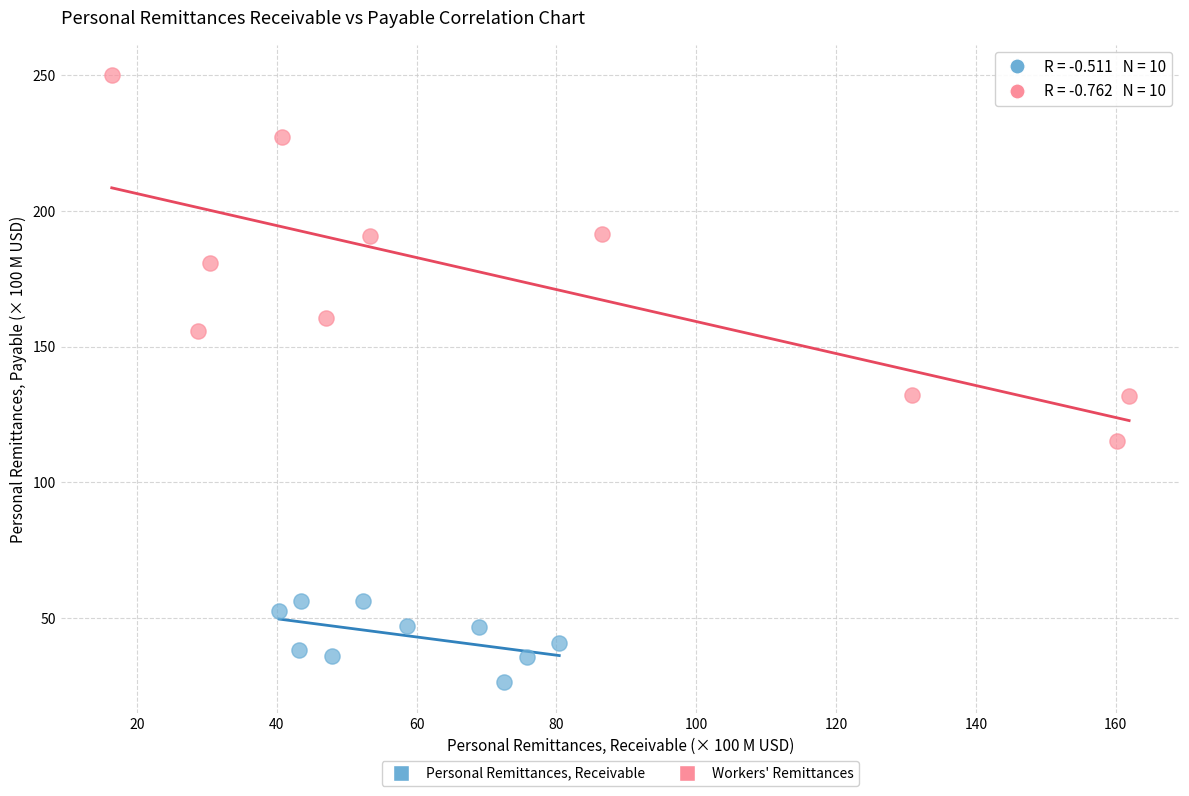

Which series has the largest Y range (max minus min)?

Workers' Remittances